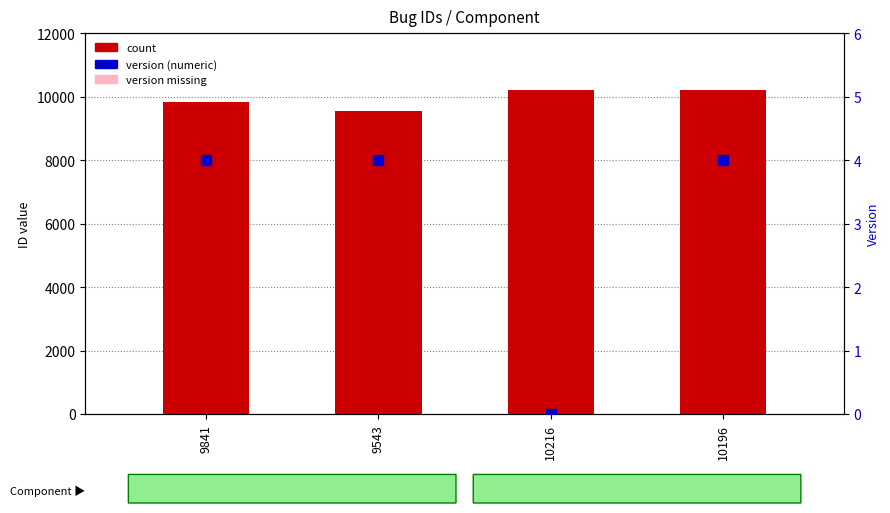

Which series contains the lowest Y value?

version (percentile proxy)